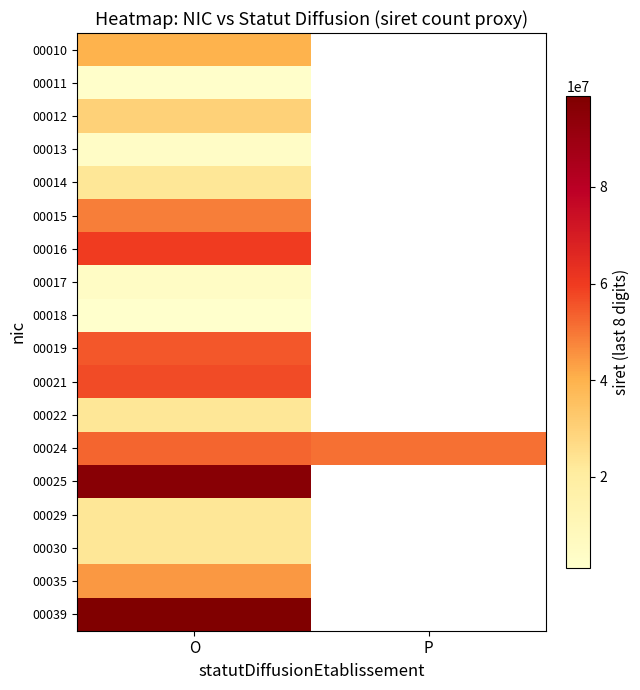

Where is 00035 nearest to the value 44300035?

O